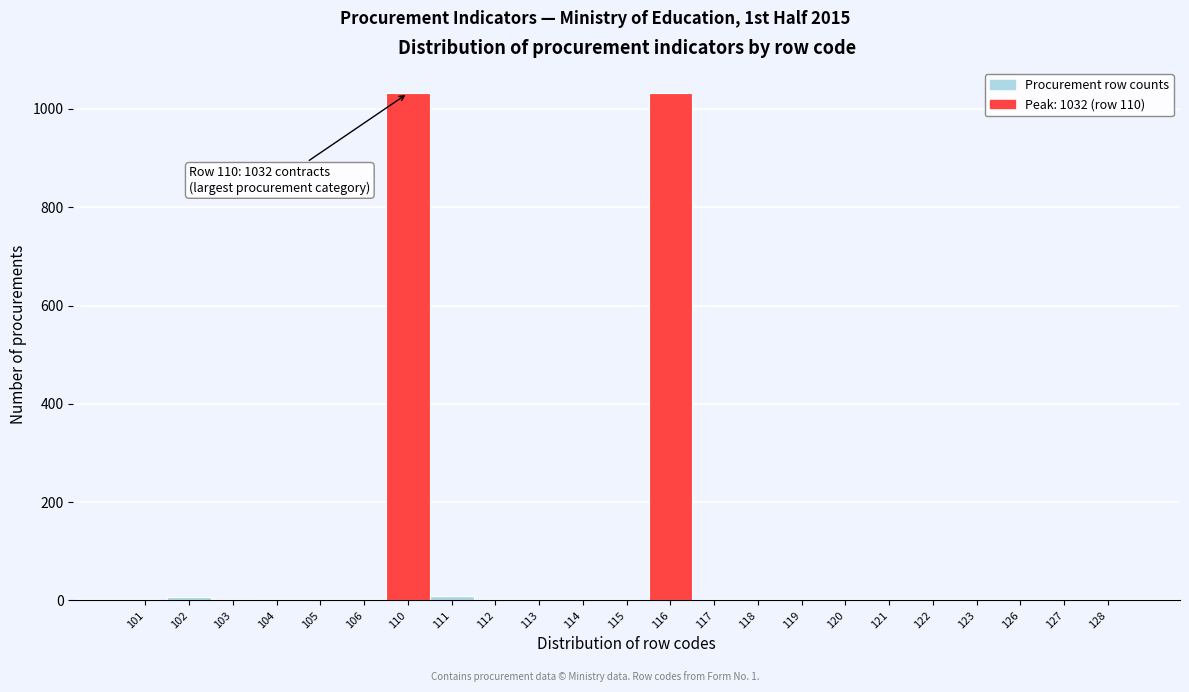

What is the greatest value displayed?

1032